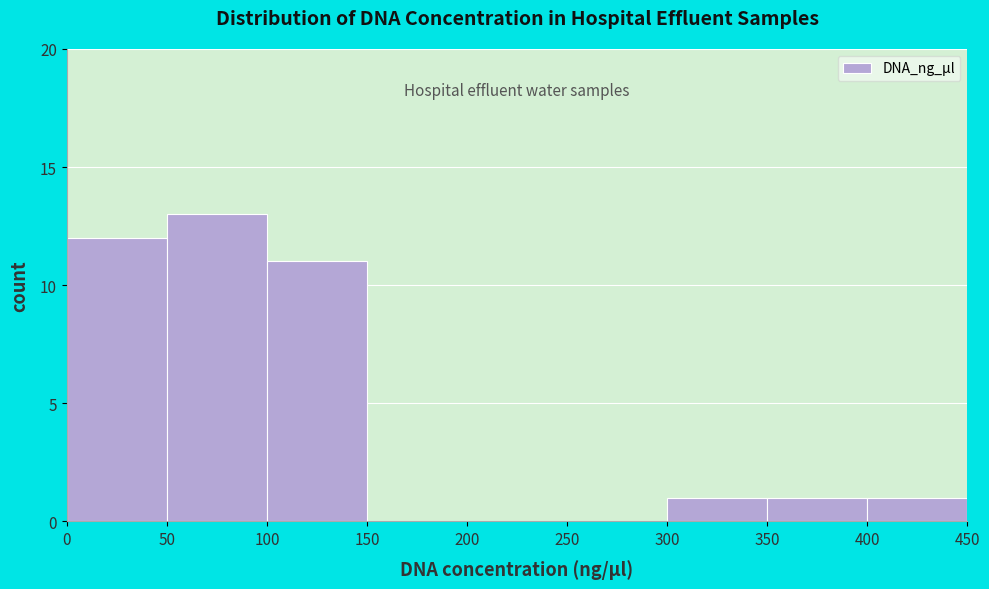

Reading left to right, transcribe this chart: for each bar, give the range it covers on the x-axis and its height. The values are not printed on the chart, so give them approximately, as read against the axis.

0 to 50: 12
50 to 100: 13
100 to 150: 11
150 to 200: 0
200 to 250: 0
250 to 300: 0
300 to 350: 1
350 to 400: 1
400 to 450: 1